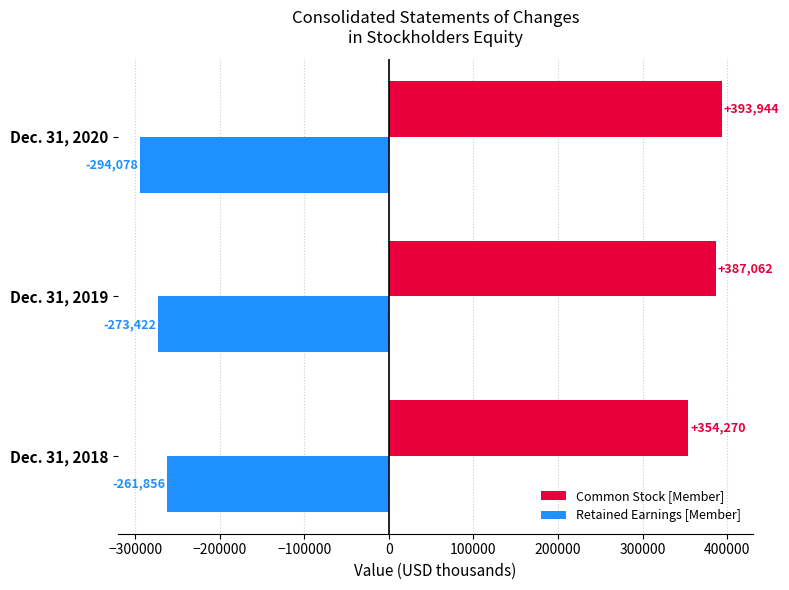

List the series in order of their overall mean, highest first.

Common Stock [Member], Retained Earnings [Member]